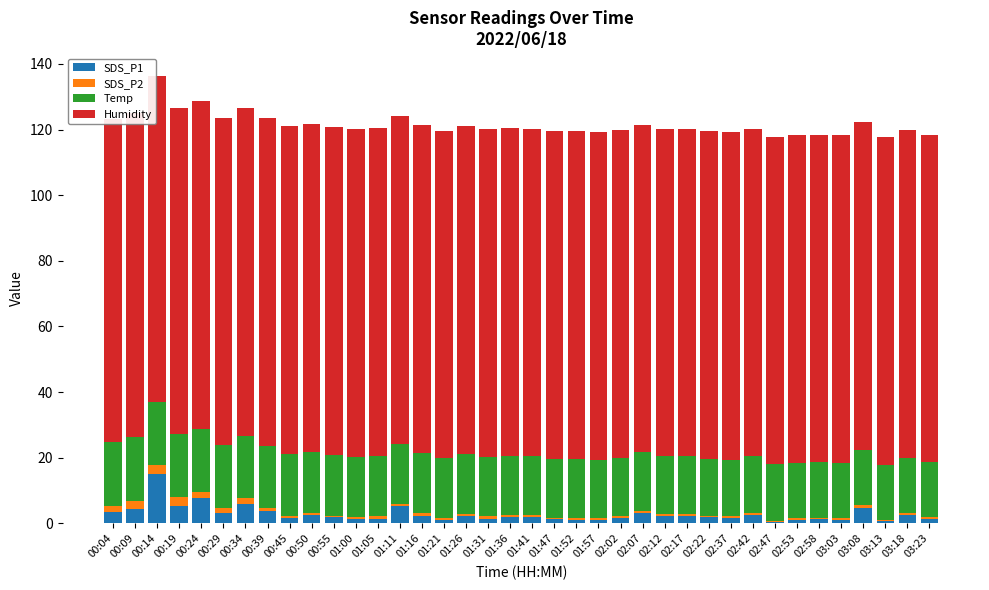

Between 00:04 and 02:17, which is larger?

00:04